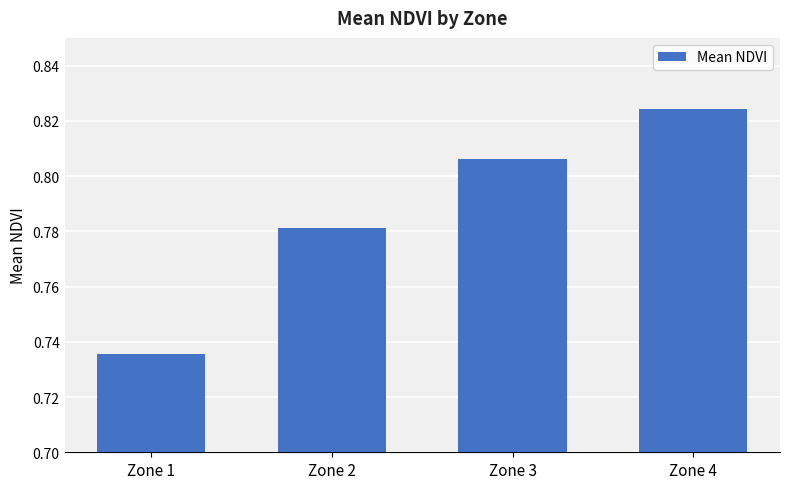

What is the change in value from Zone 1 to Zone 3?

+0.1